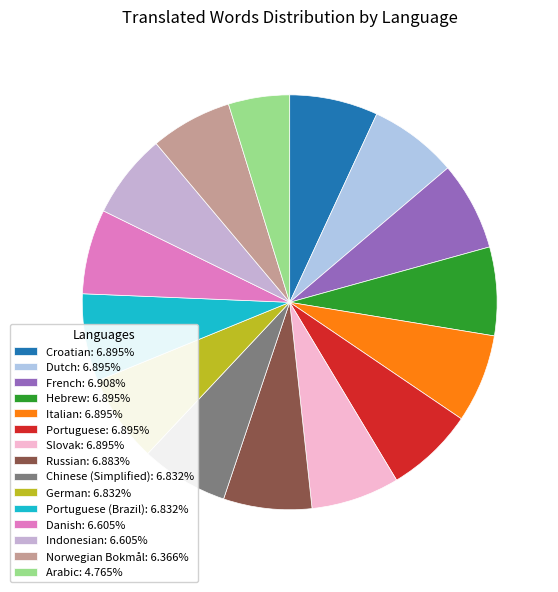

Rank the categories by value from highest to lowest.

French, Croatian, Dutch, Hebrew, Italian, Portuguese, Slovak, Russian, Chinese (Simplified), German, Portuguese (Brazil), Danish, Indonesian, Norwegian Bokmål, Arabic